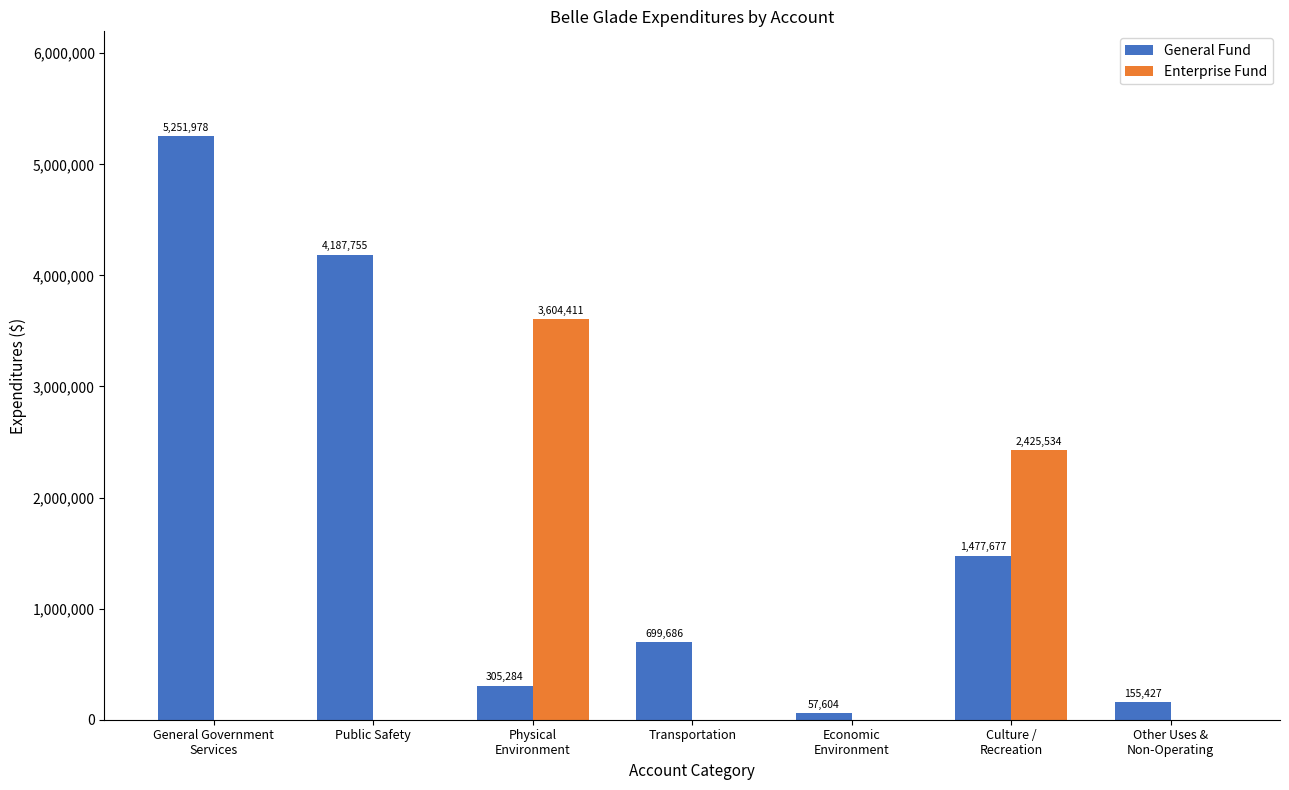

How many values in Enterprise Fund are above zero?

2